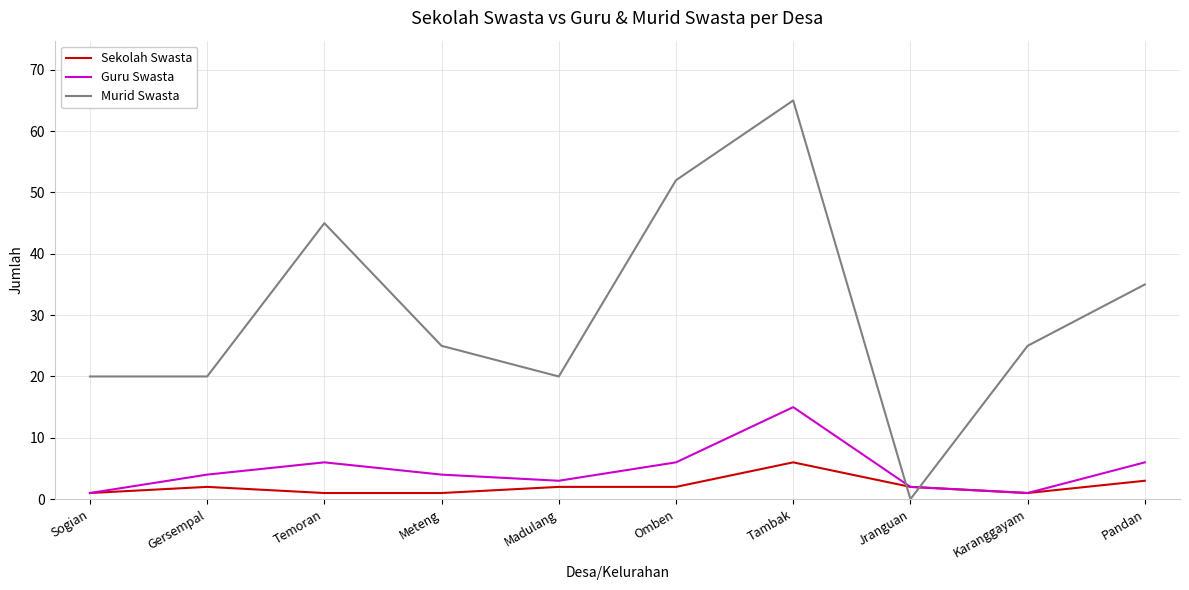

What are all the series names shown in the legend?

Sekolah Swasta, Guru Swasta, Murid Swasta